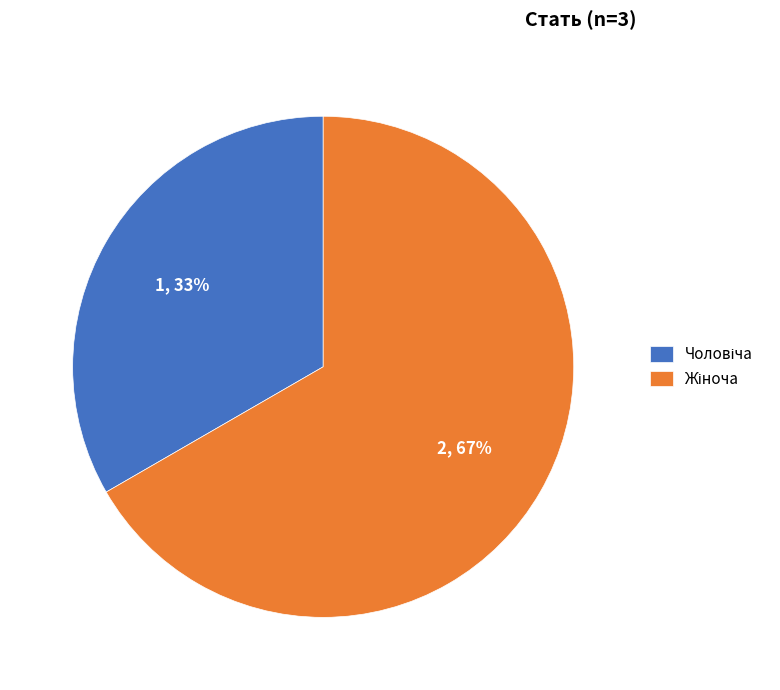

Is there any slice that represents more than half of the pie?

Yes